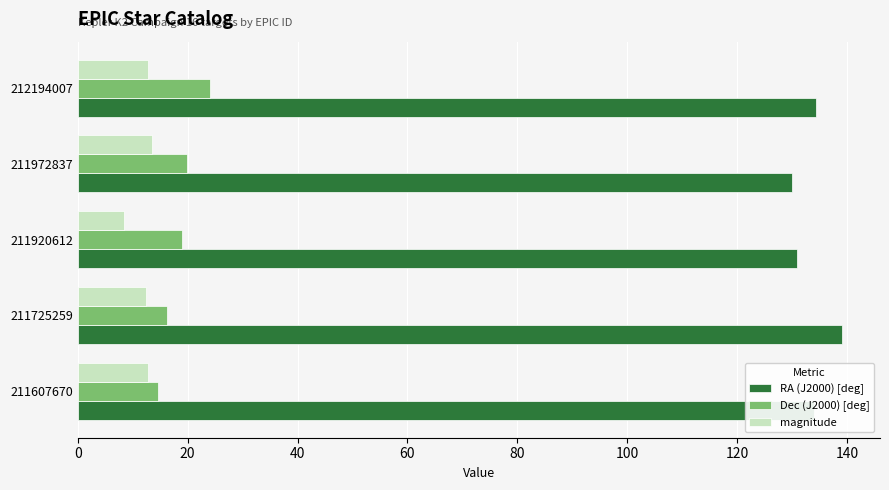

What is the spread (max minus min) of values at 211920612?

122.6